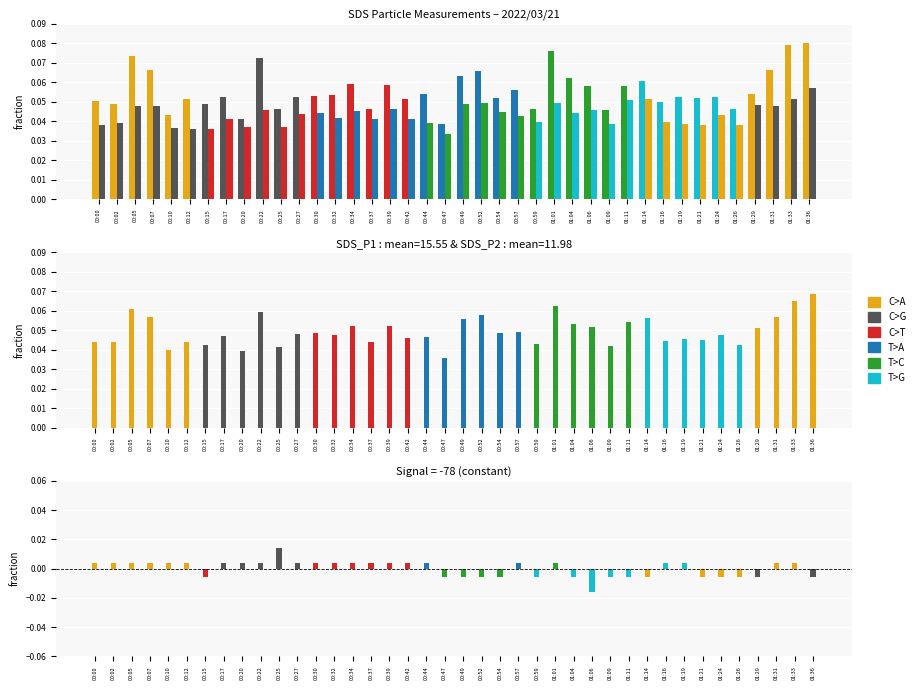

At which category is the sum across all series the highest?

01:36